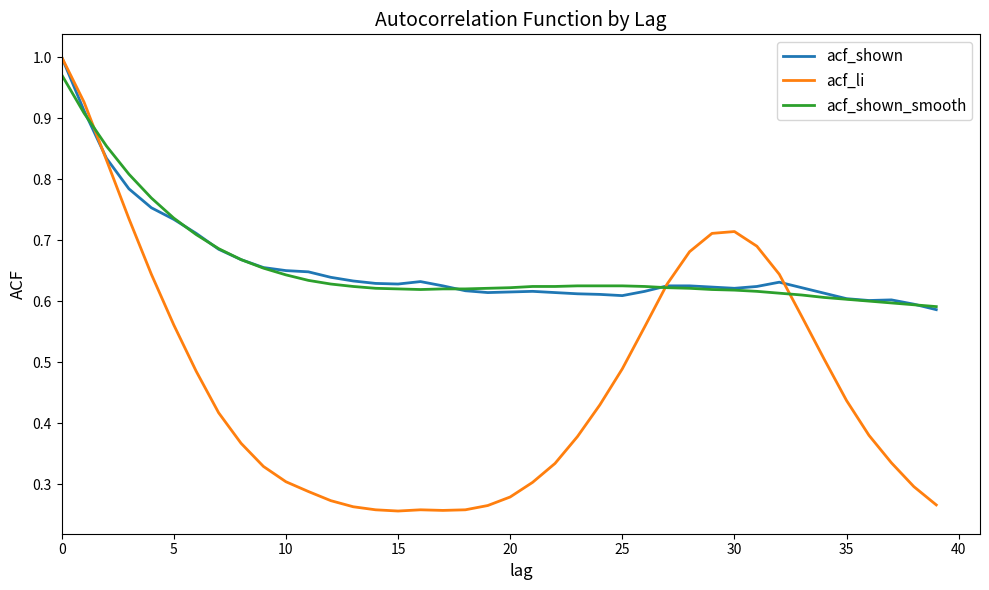

Which series has the largest range (max minus min)?

acf_li